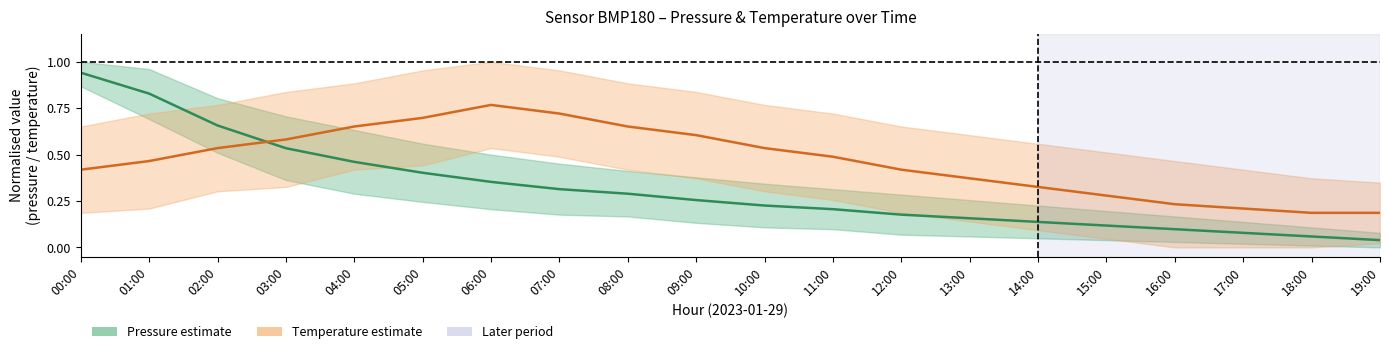

What is the maximum value for Temperature (mean)?

0.8